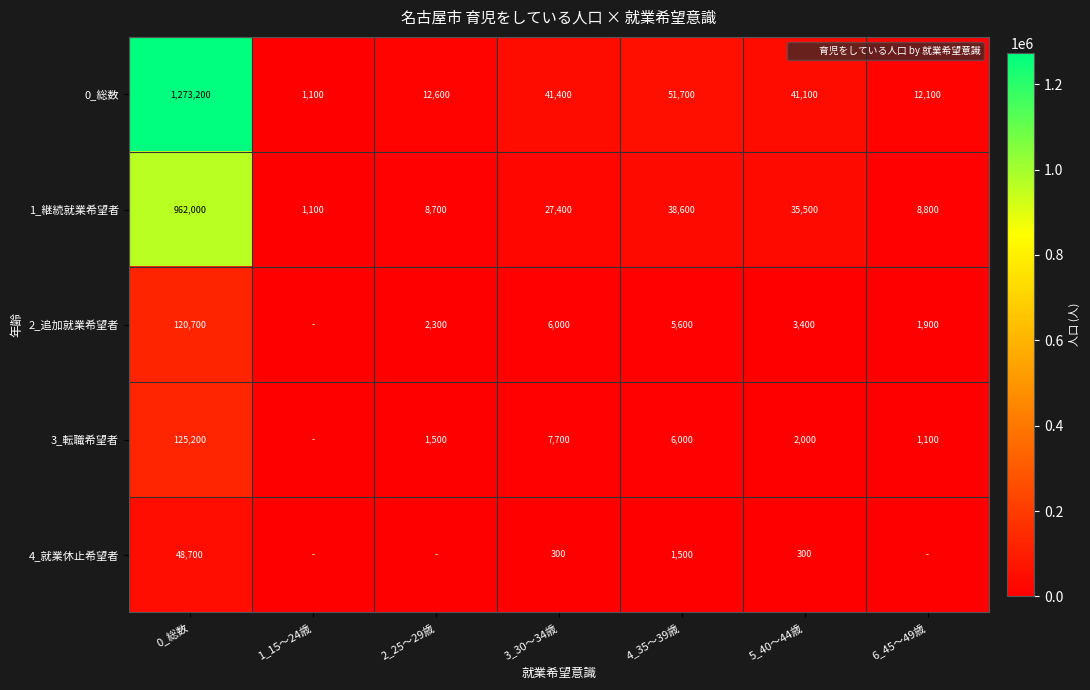

What is the sum of all 2_追加就業希望者 values?

139900